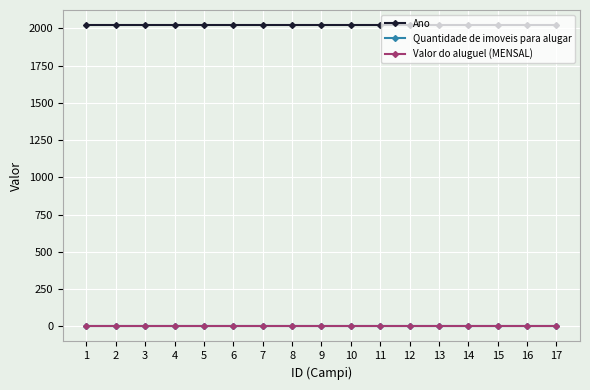

Does the chart have visible grid lines?

Yes